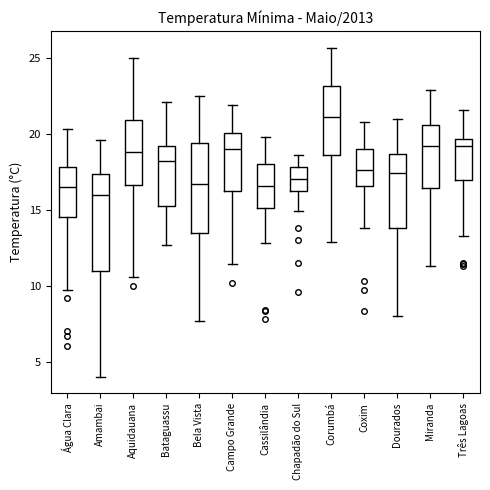

Reading left to right, transcribe this box plot: for each box, give where its median line is, the range the box spans, and where its two whiskers end, as read against the y-axis. The values are not printed on the chart, so give them approximately, as read against the axis.

Água Clara: median 16.5, box 14.5 to 18.0, whiskers 9.5 to 20.5
Amambai: median 16.0, box 11.0 to 17.5, whiskers 4.0 to 19.5
Aquidauana: median 19.0, box 16.5 to 21.0, whiskers 10.5 to 25.0
Bataguassu: median 18.0, box 15.5 to 19.0, whiskers 12.5 to 22.0
Bela Vista: median 16.5, box 13.5 to 19.5, whiskers 7.5 to 22.5
Campo Grande: median 19.0, box 16.5 to 20.0, whiskers 11.5 to 22.0
Cassilândia: median 16.5, box 15.0 to 18.0, whiskers 13.0 to 20.0
Chapadão do Sul: median 17.0, box 16.5 to 18.0, whiskers 15.0 to 18.5
Corumbá: median 21.0, box 18.5 to 23.0, whiskers 13.0 to 25.5
Coxim: median 17.5, box 16.5 to 19.0, whiskers 14.0 to 21.0
Dourados: median 17.5, box 14.0 to 18.5, whiskers 8.0 to 21.0
Miranda: median 19.0, box 16.5 to 20.5, whiskers 11.5 to 23.0
Três Lagoas: median 19.0, box 17.0 to 19.5, whiskers 13.5 to 21.5